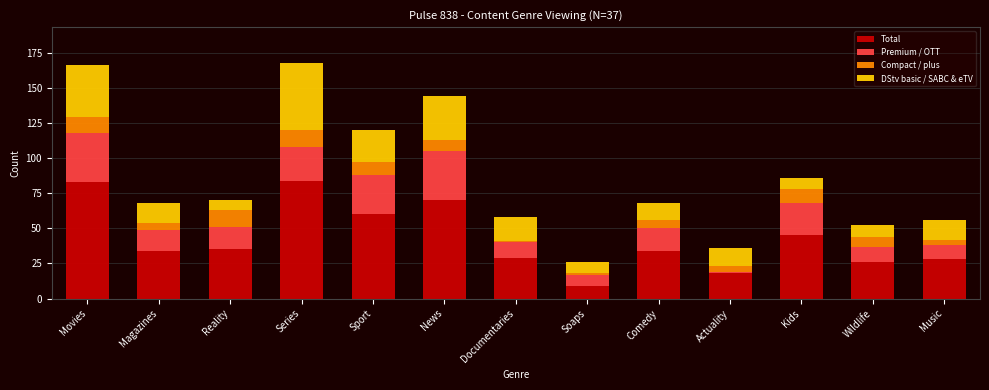

What is the total value across all series at Music?

56